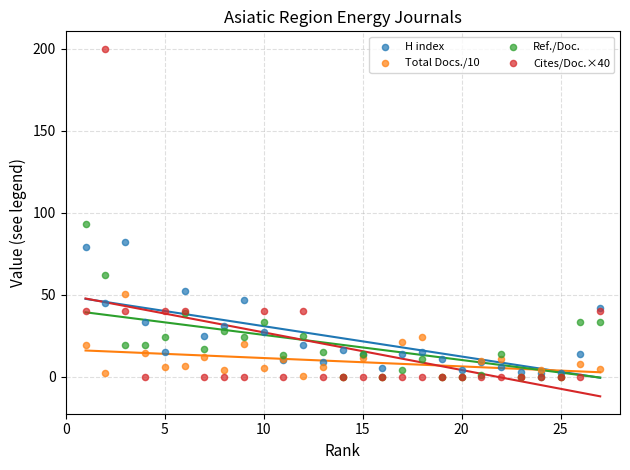

What are all the series names shown in the legend?

H index, Total Docs./10, Ref./Doc., Cites/Doc.×40